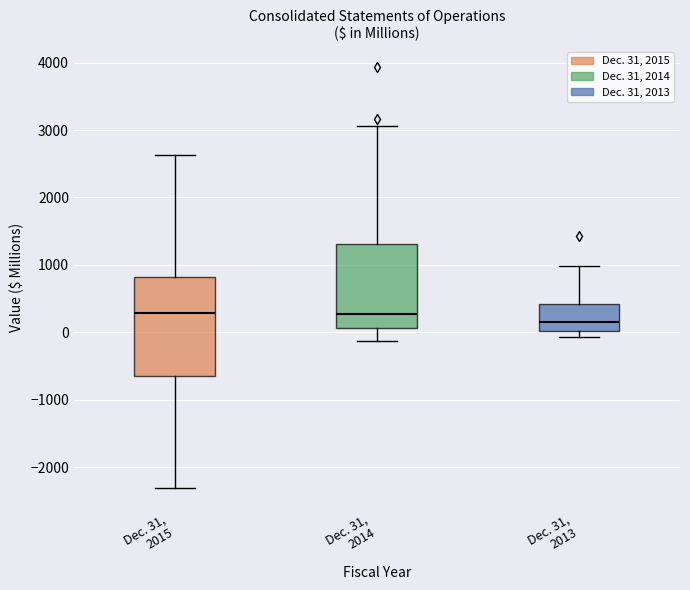

Reading left to right, transcribe this box plot: for each box, give where its median line is, the range the box spans, and where its two whiskers end, as read against the y-axis. The values are not printed on the chart, so give them approximately, as read against the axis.

Dec. 31, 2015: median 300, box -700 to 800, whiskers -2300 to 2600
Dec. 31, 2014: median 300, box 100 to 1300, whiskers -100 to 3100
Dec. 31, 2013: median 100, box 0 to 400, whiskers -100 to 1000